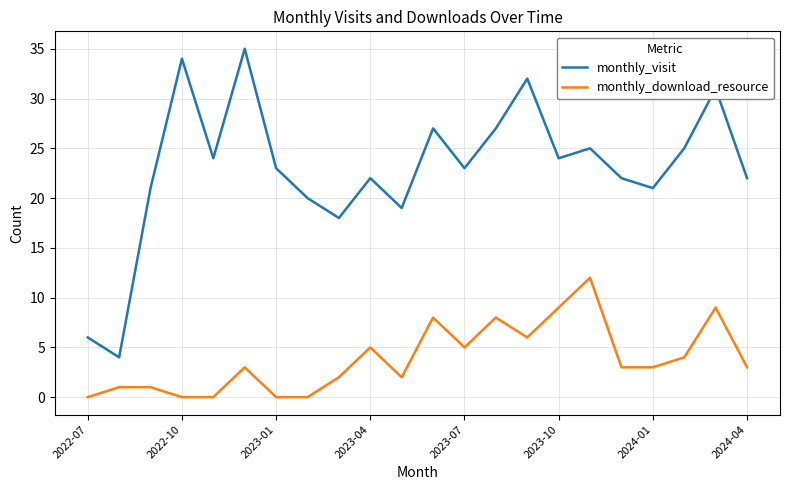

What is the difference between the maximum and minimum values in the monthly_visit series?

31